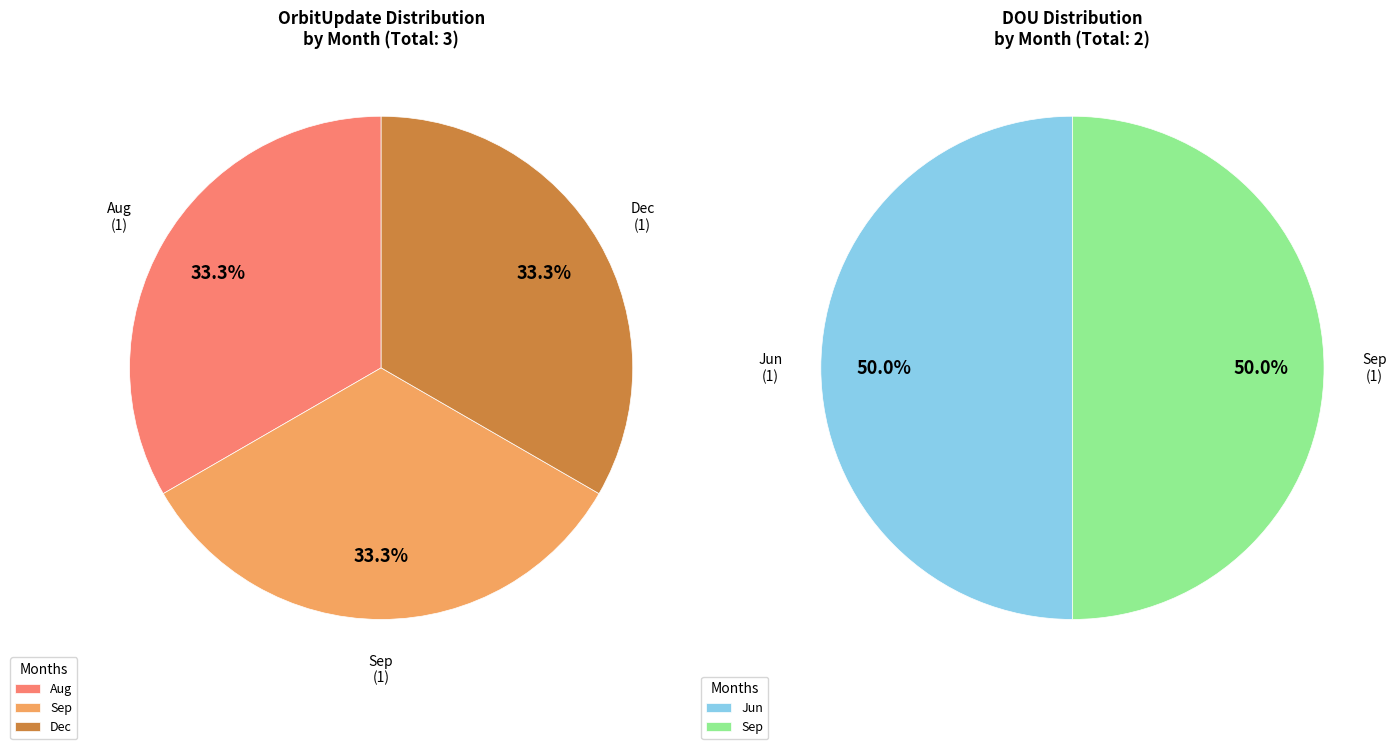

Which series has the widest spread of values?

OrbitUpdate